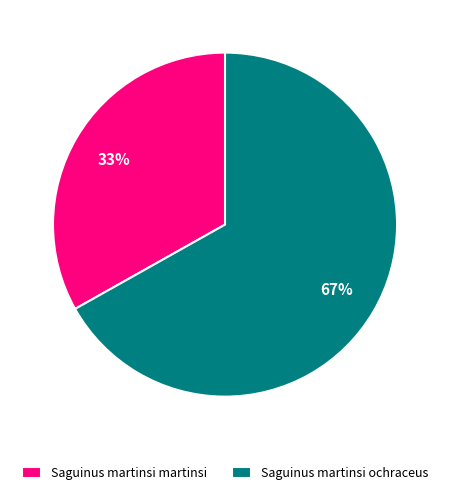

What is the majority slice?

Saguinus martinsi ochraceus